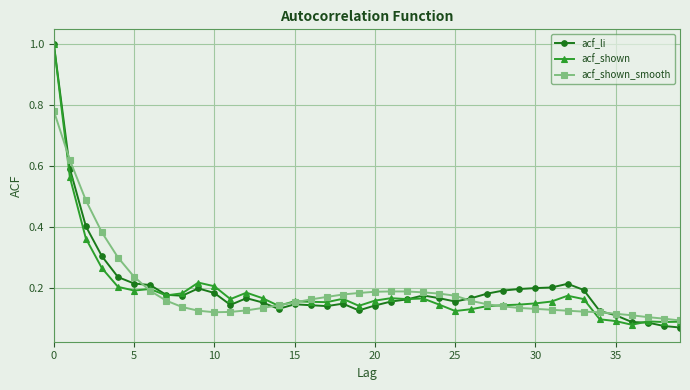

What is the greatest value displayed?

1.0